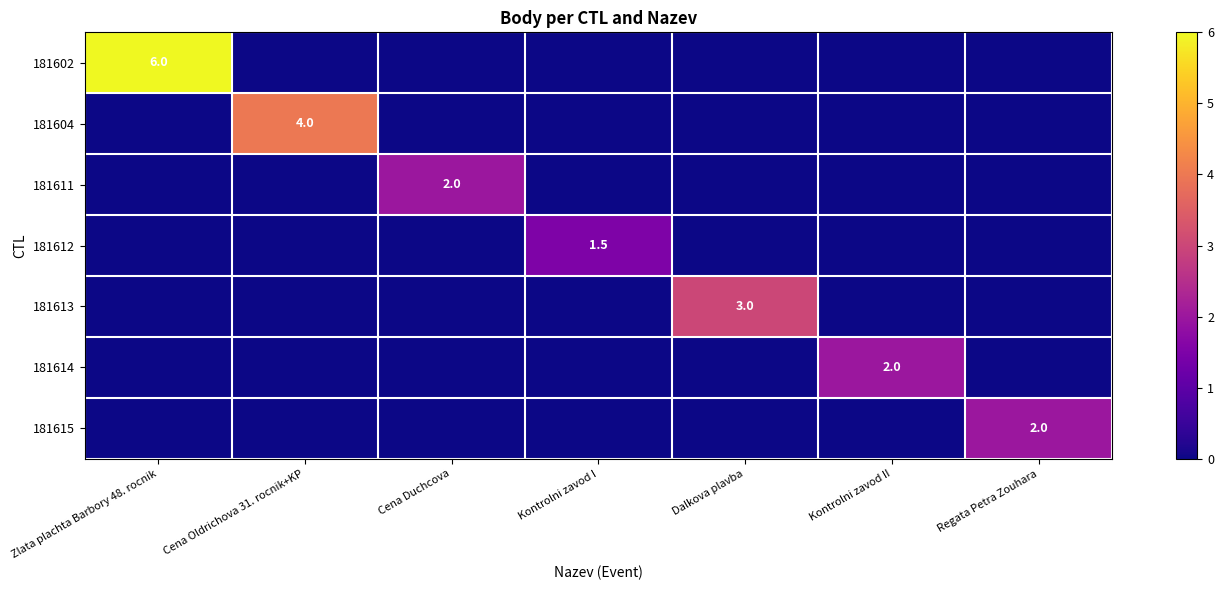

True or false: 181615 has a value of 0.7 at Regata Petra Zouhara.

False